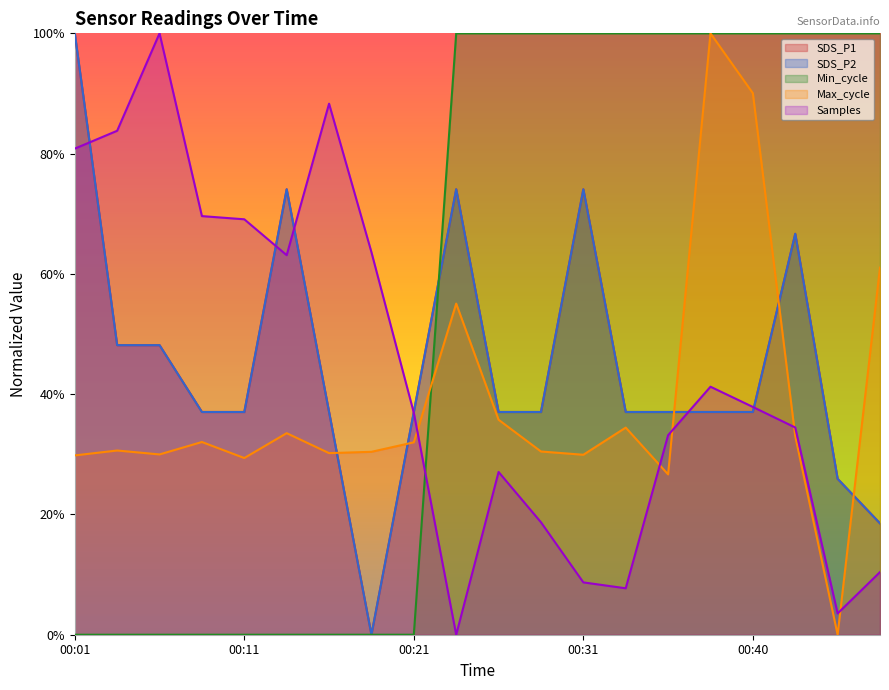

What is the sum of all SDS_P1 values?

9.0